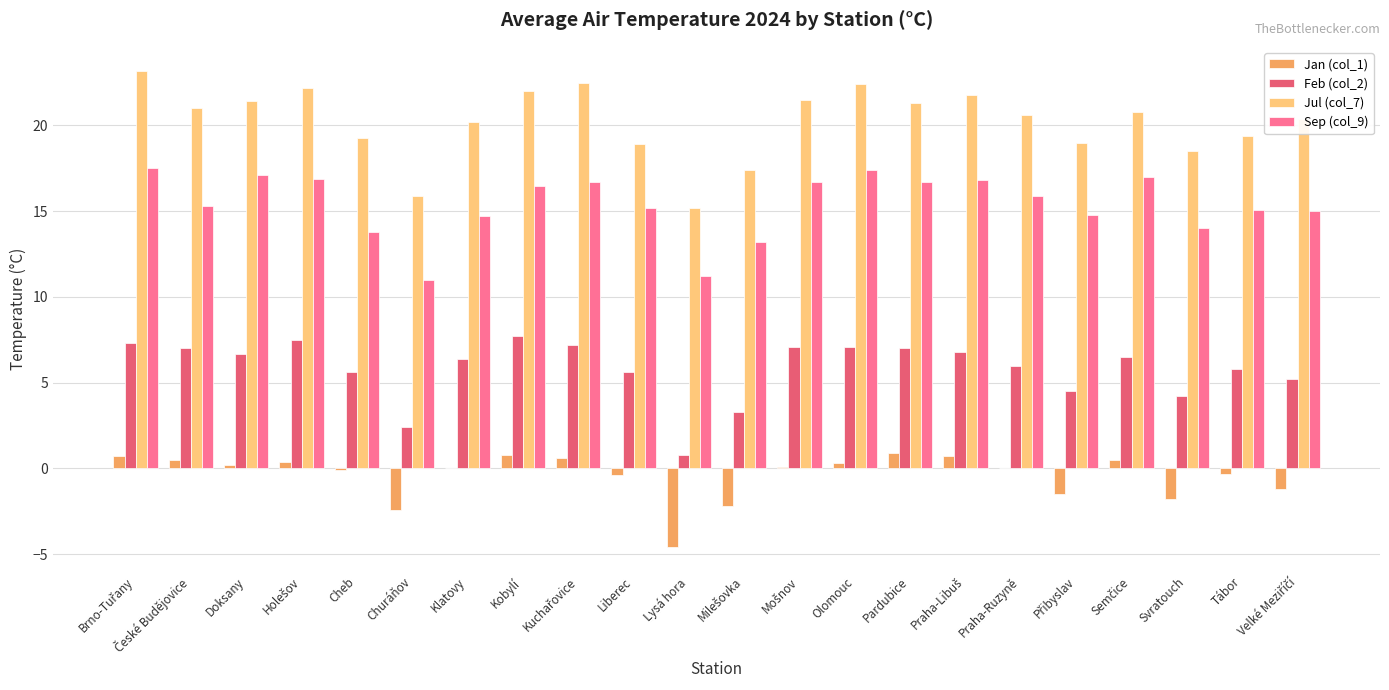

What is the greatest value displayed?

23.2